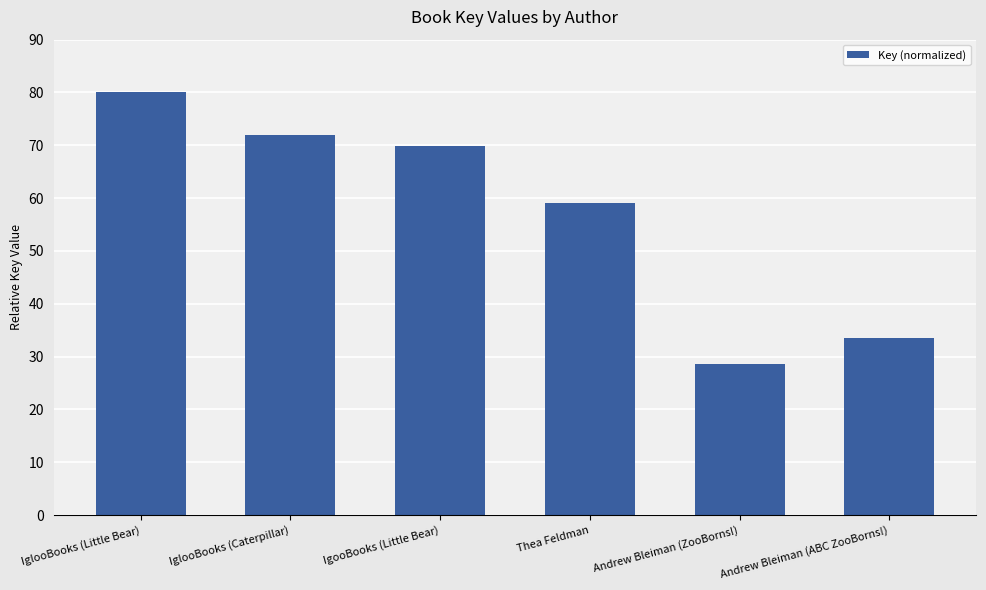

Approximately how many times larger is the value at IglooBooks (Little Bear) compared to Andrew Bleiman (ABC ZooBorns!)?

2.4